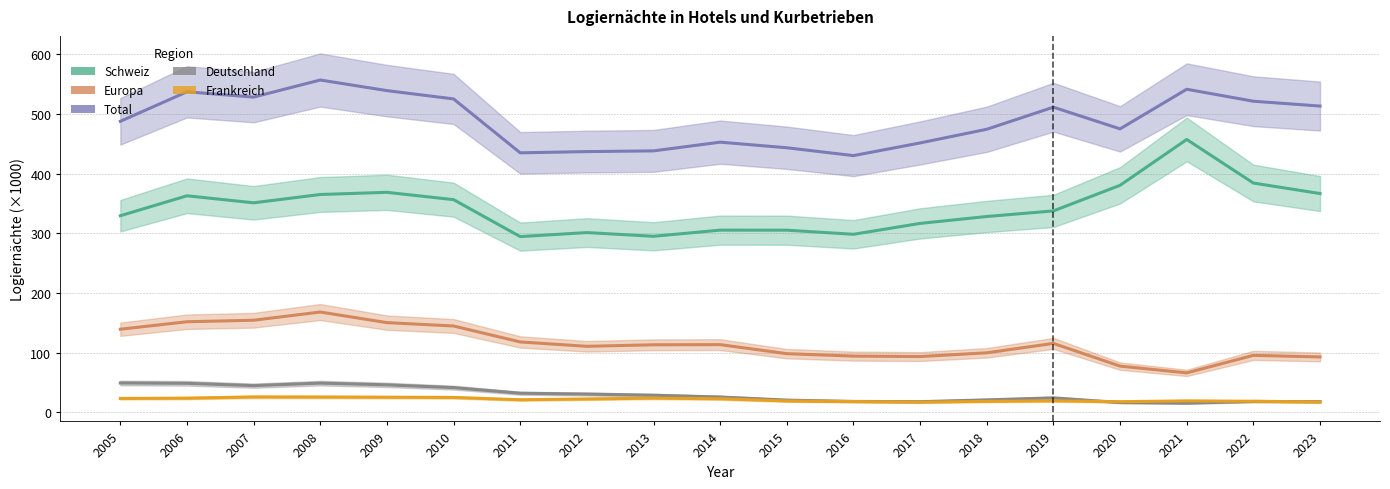

How many distinct data groups are displayed?

5